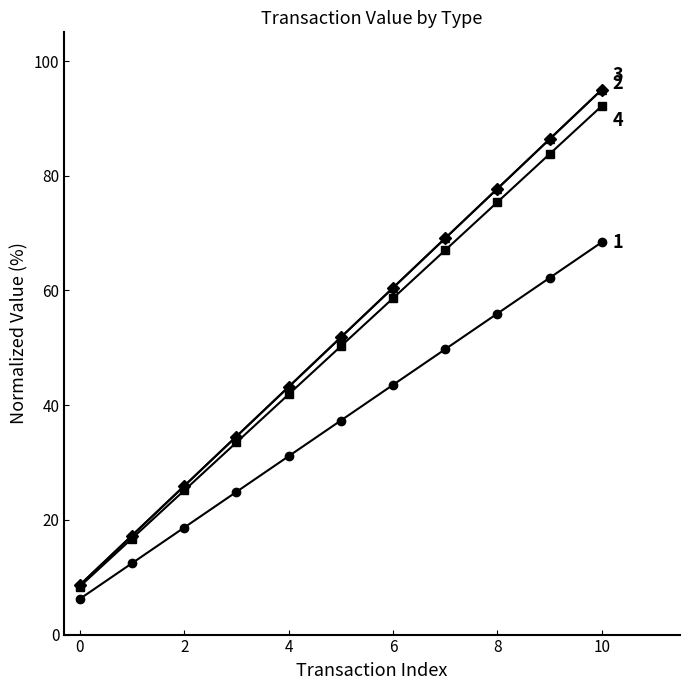

What is the greatest value displayed?

95.0